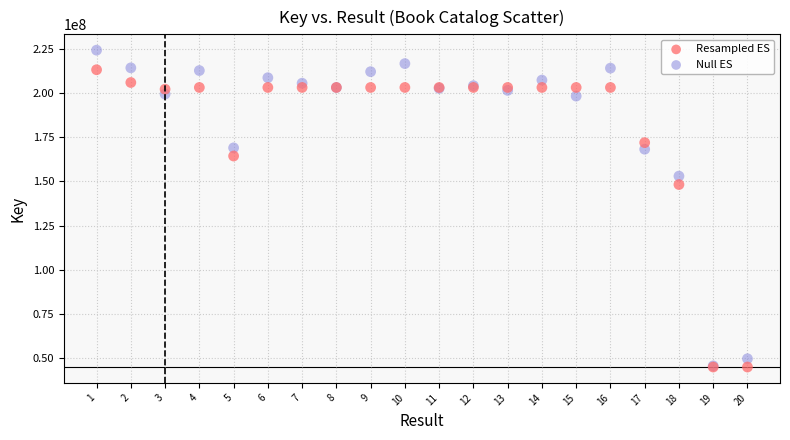

What are all the series names shown in the legend?

Resampled ES, Null ES